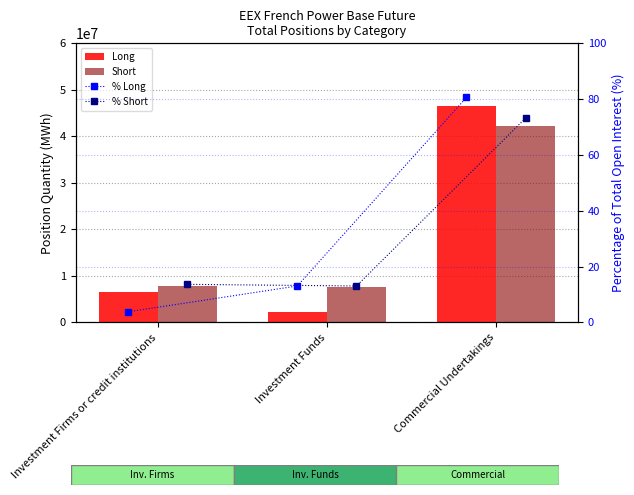

Does the chart contain stacked bars?

No